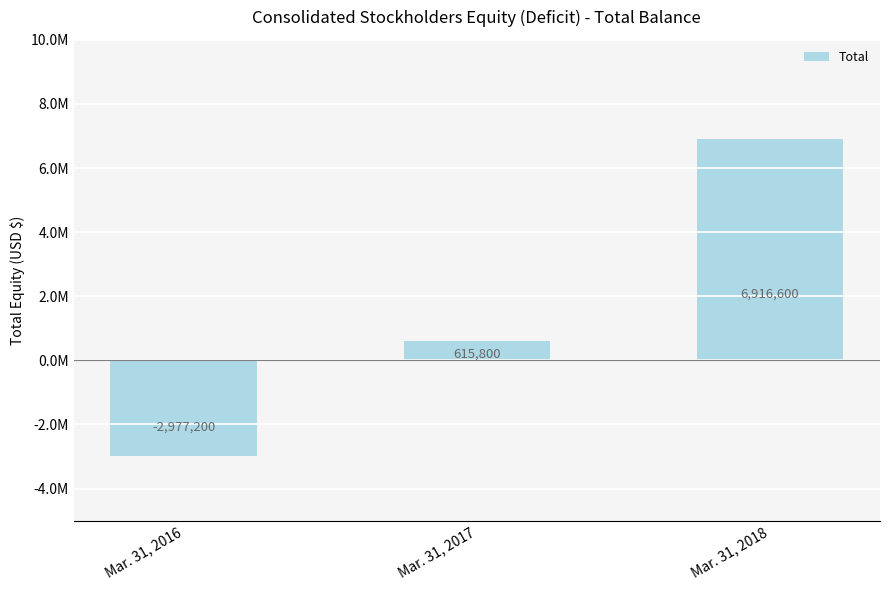

Which has a higher value, Mar. 31, 2018 or Mar. 31, 2017?

Mar. 31, 2018